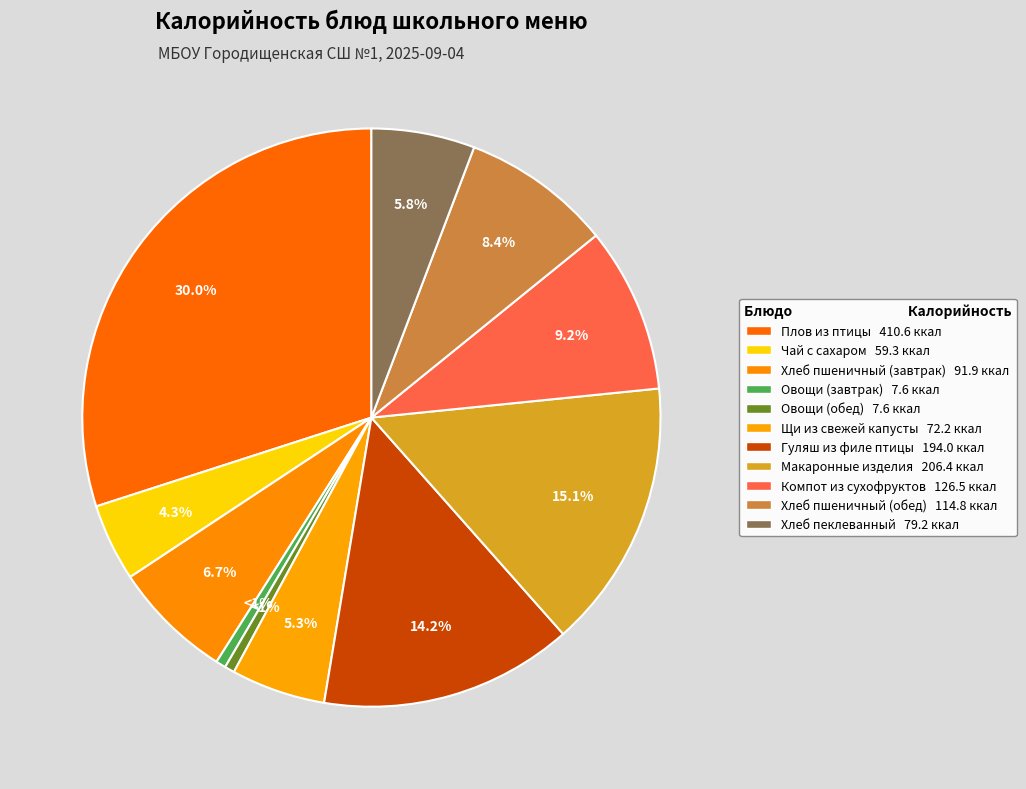

Which category has the smallest portion of the pie?

Овощи (завтрак)